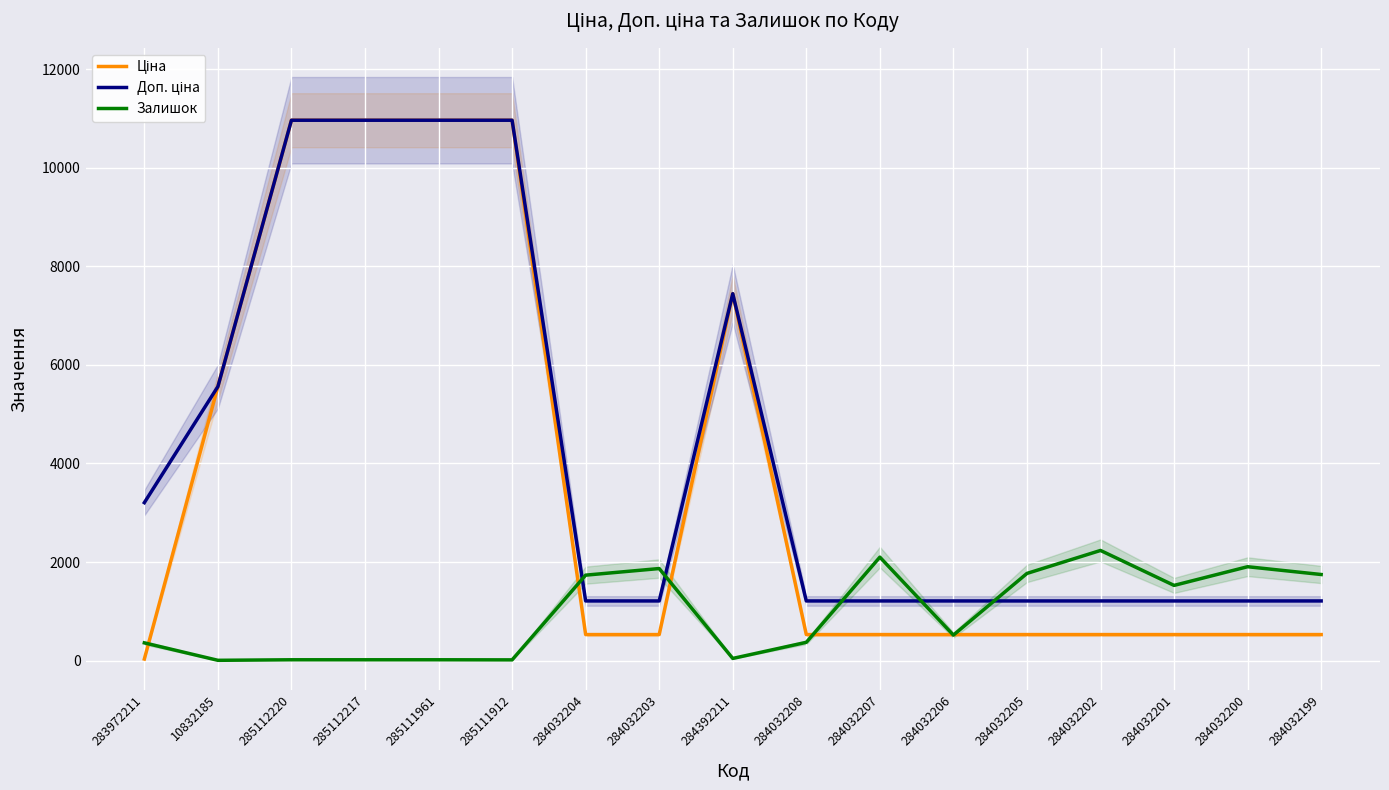

Between 10832185 and 285111912, which is larger?

285111912